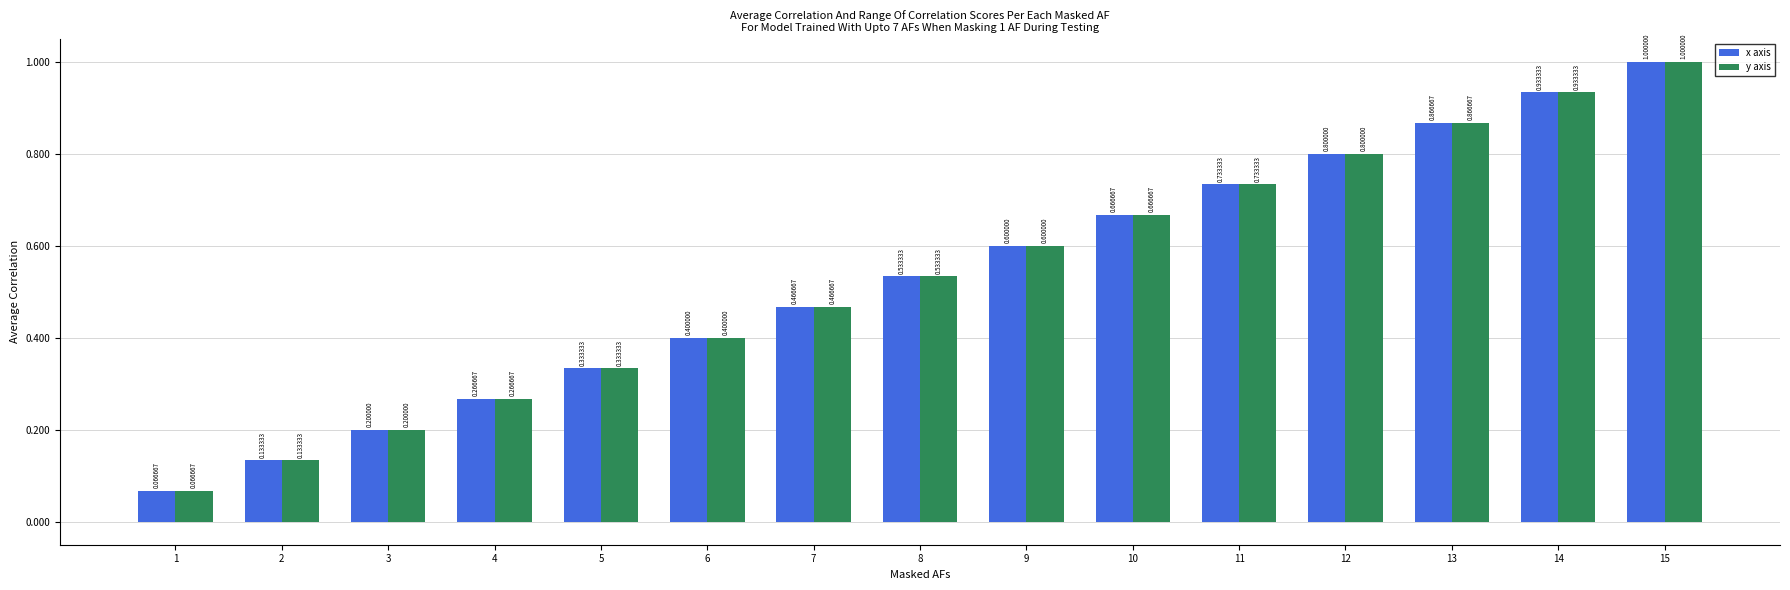

List the labels in order of x axis value, smallest first.

1, 2, 3, 4, 5, 6, 7, 8, 9, 10, 11, 12, 13, 14, 15